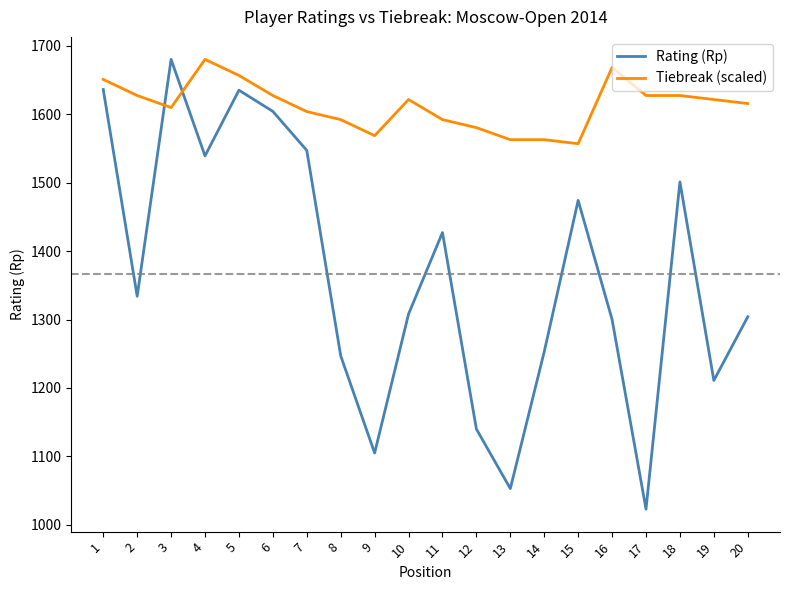

What are all the series names shown in the legend?

Rating (Rp), Tiebreak (scaled)